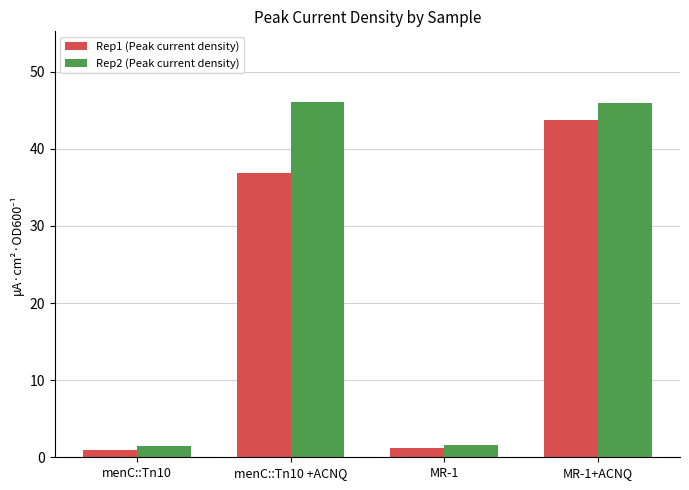

Which series has the widest spread of values?

Rep2 (Peak current density)